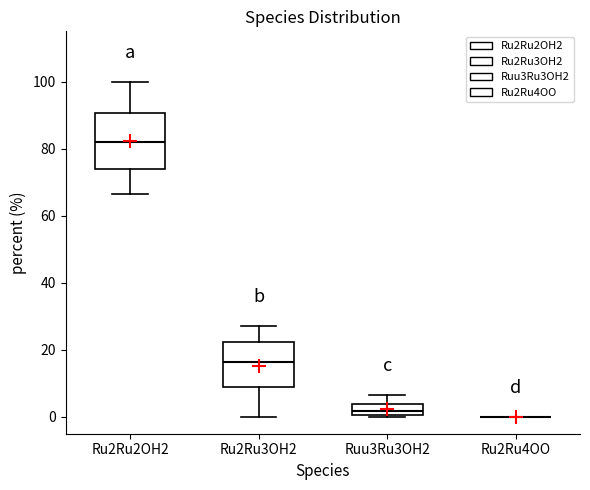

Comparing the boxes themselves (not the whiskers), which one is the tallest?

Ru2Ru2OH2